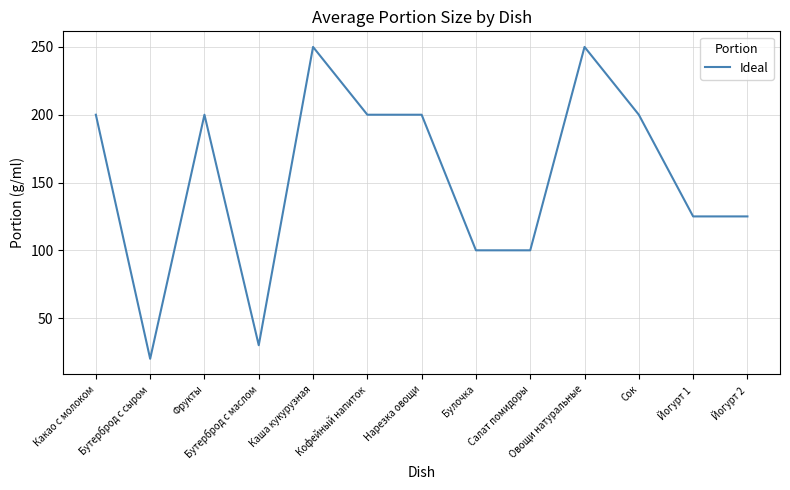

The chart shows a value of 117 at Кофейный напиток. True or false?

False